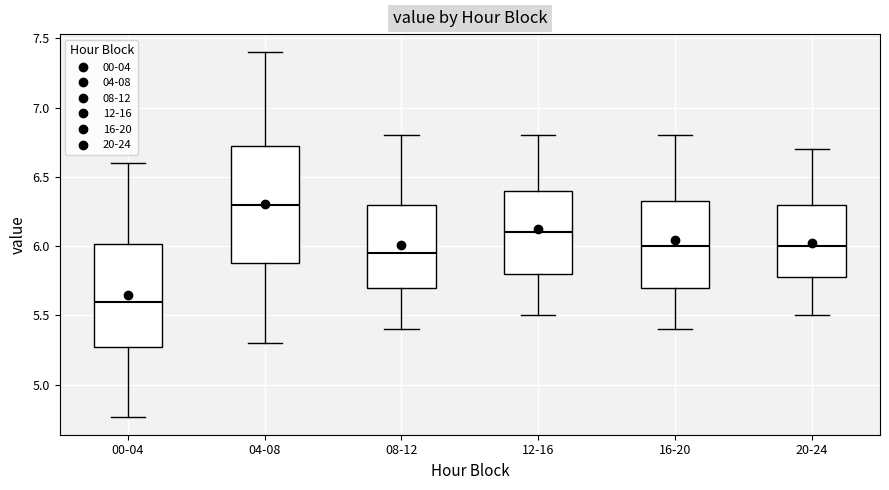

Reading left to right, transcribe this box plot: for each box, give where its median line is, the range the box spans, and where its two whiskers end, as read against the y-axis. The values are not printed on the chart, so give them approximately, as read against the axis.

00-04: median 5.60, box 5.30 to 6.00, whiskers 4.75 to 6.60
04-08: median 6.30, box 5.90 to 6.75, whiskers 5.30 to 7.40
08-12: median 5.95, box 5.70 to 6.30, whiskers 5.40 to 6.80
12-16: median 6.10, box 5.80 to 6.40, whiskers 5.50 to 6.80
16-20: median 6.00, box 5.70 to 6.35, whiskers 5.40 to 6.80
20-24: median 6.00, box 5.80 to 6.30, whiskers 5.50 to 6.70